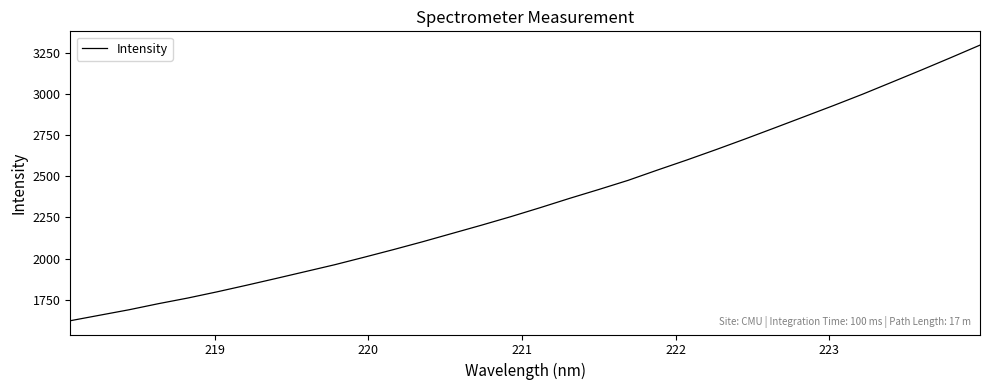

What is the difference between the maximum and minimum values?

1671.6